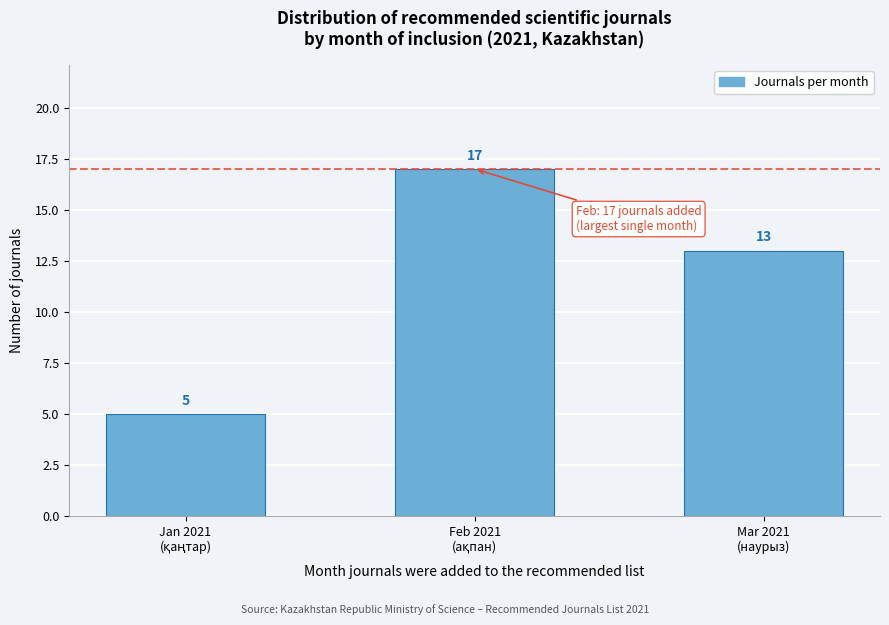

Reading left to right, transcribe all the data shown in this chart.

5	17	13